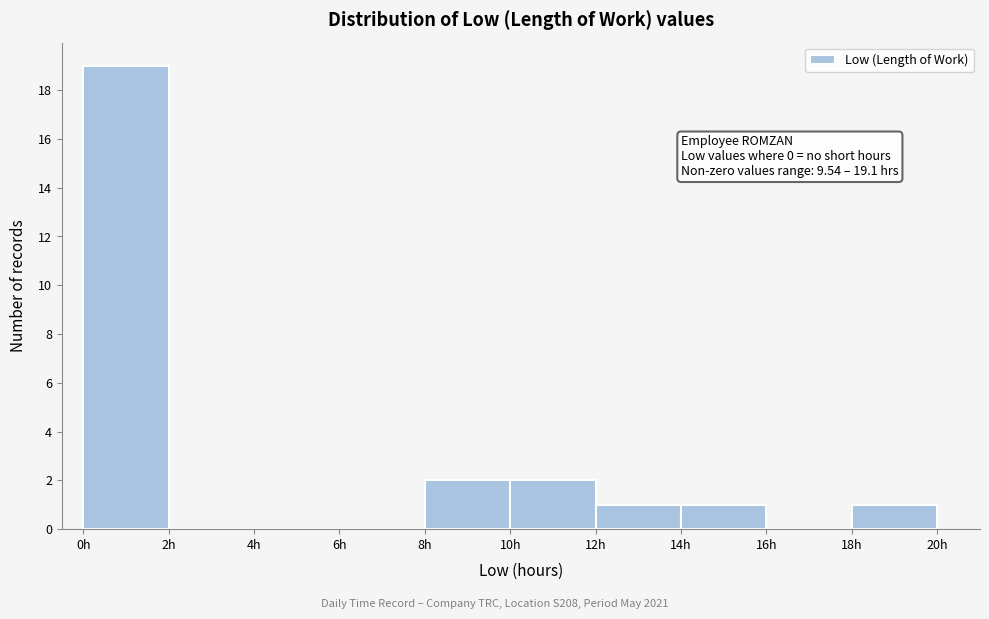

Over which range of the x-axis is the bar tallest?

0 to 2